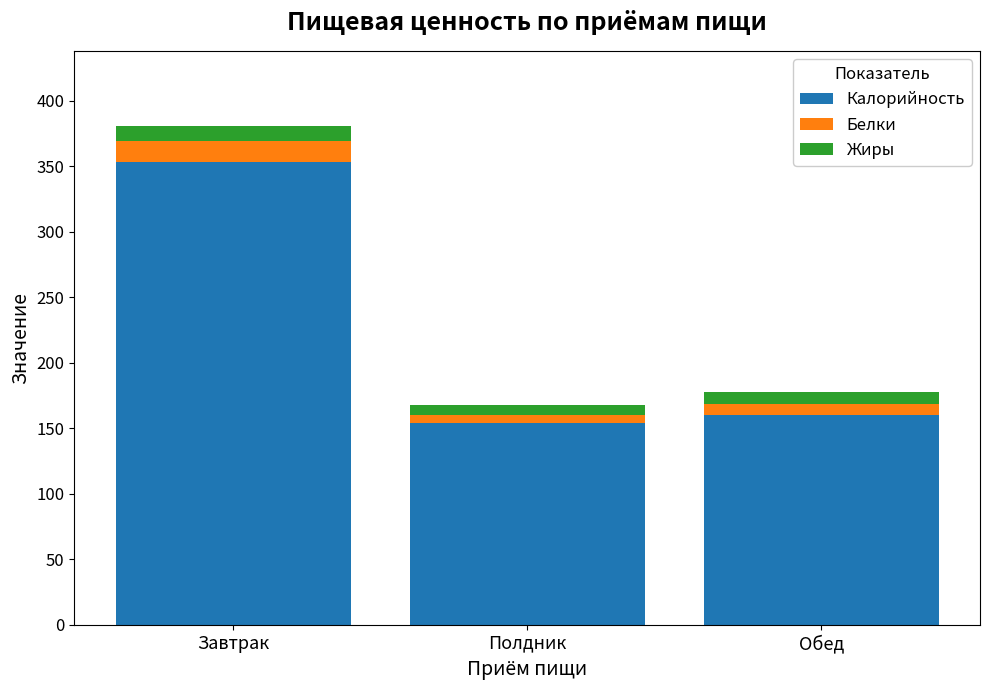

True or false: Калорийность has a value of 154.2 at Полдник.

True